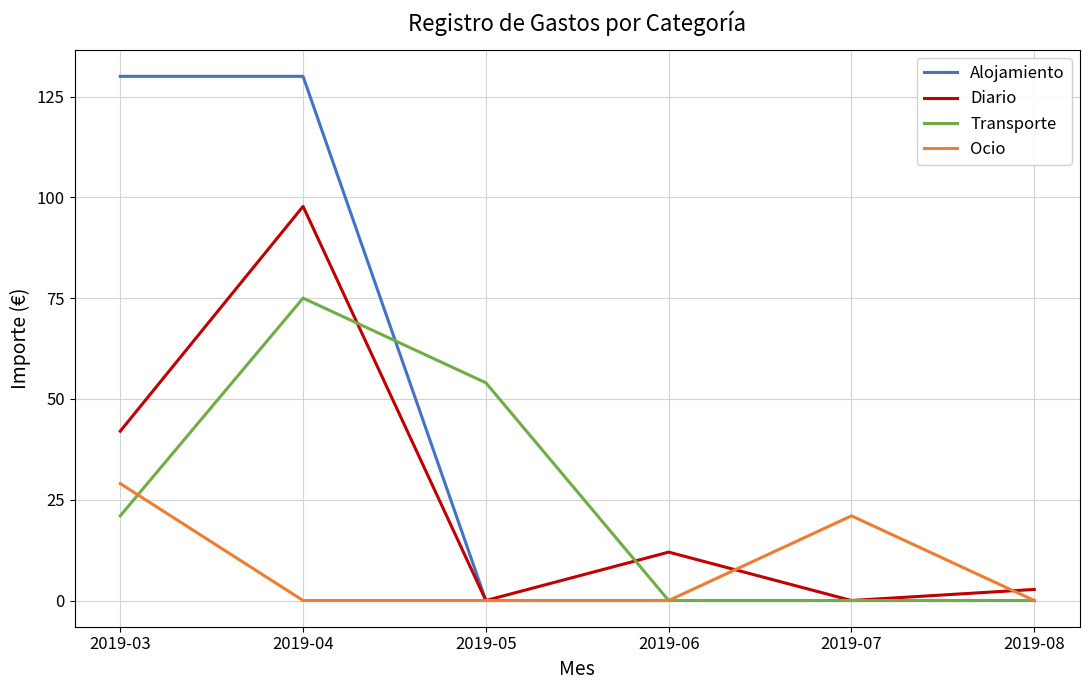

True or false: Transporte and Diario intersect in this chart.

True